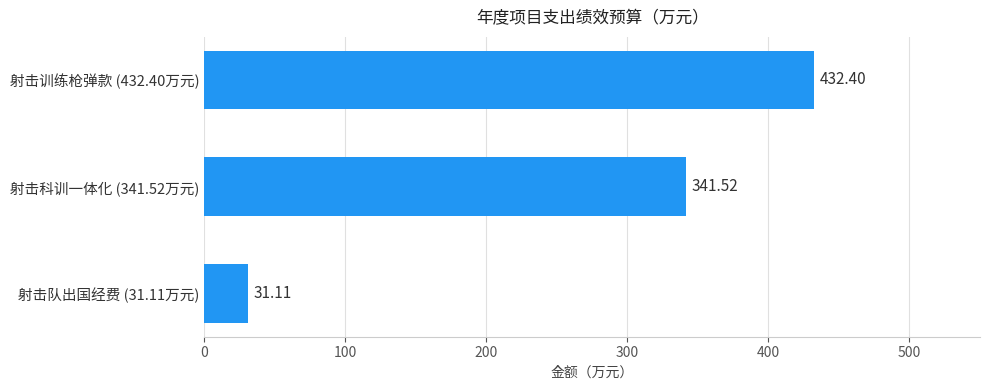

What is the minimum value shown in the chart?

31.1